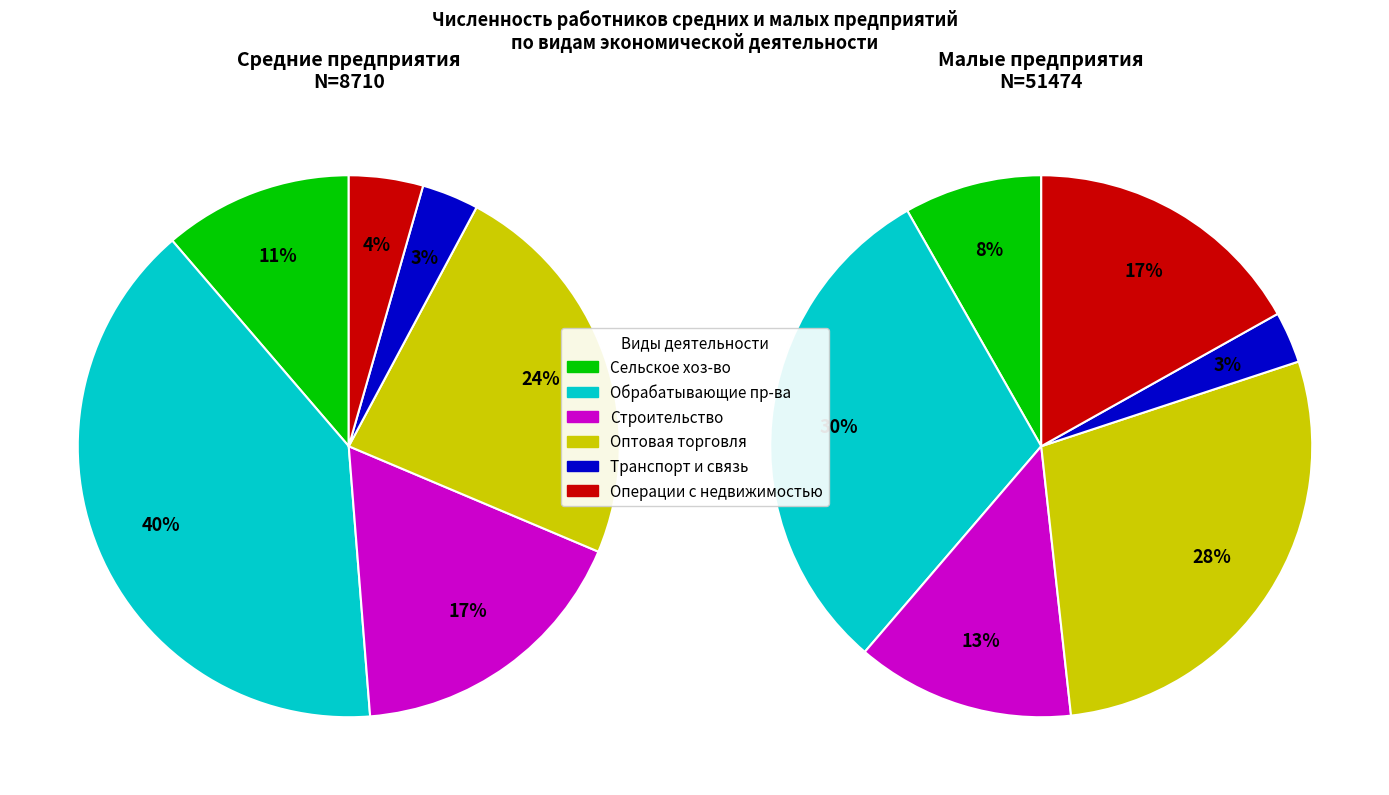

Which has a higher value, строительство or транспорт и связь?

строительство